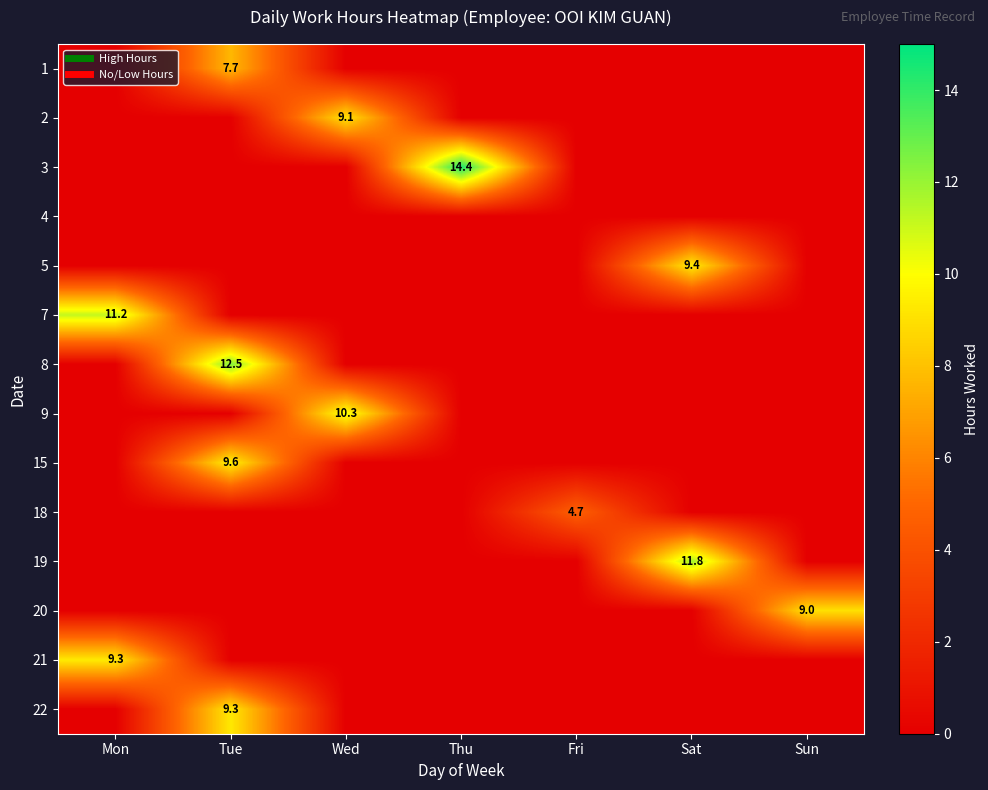

Between Fri and Sun, which series saw the biggest shift?

20